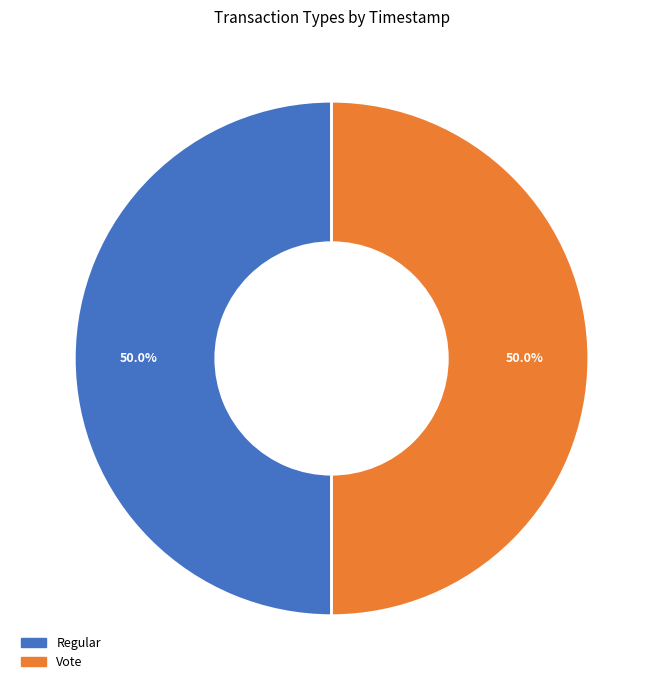

What percentage is the Vote slice, to the nearest percent?

50%